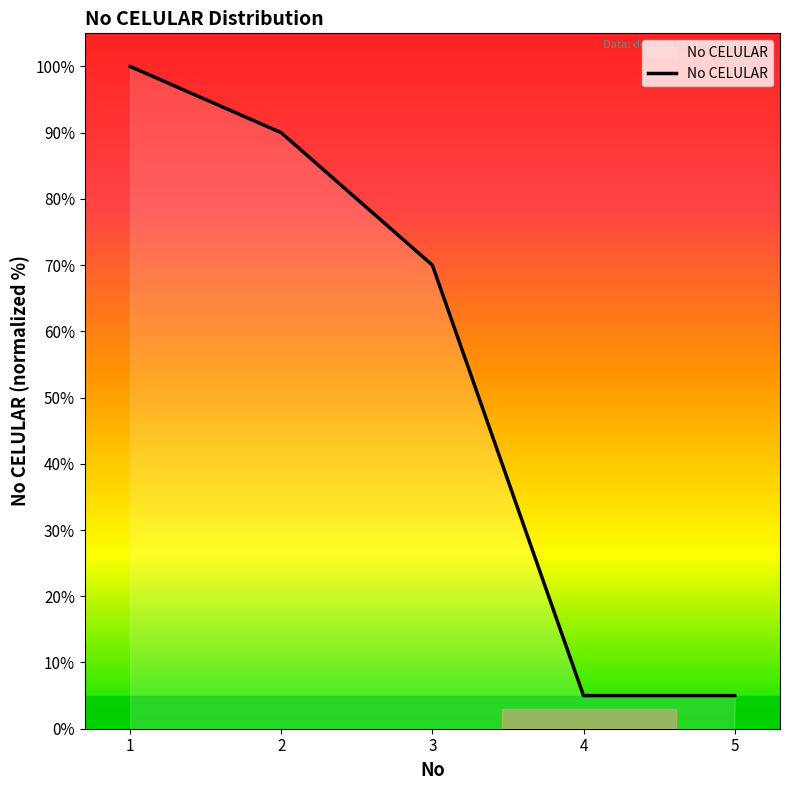

Reading left to right, what are all the values shown in this chart?

100	90	70	5	5